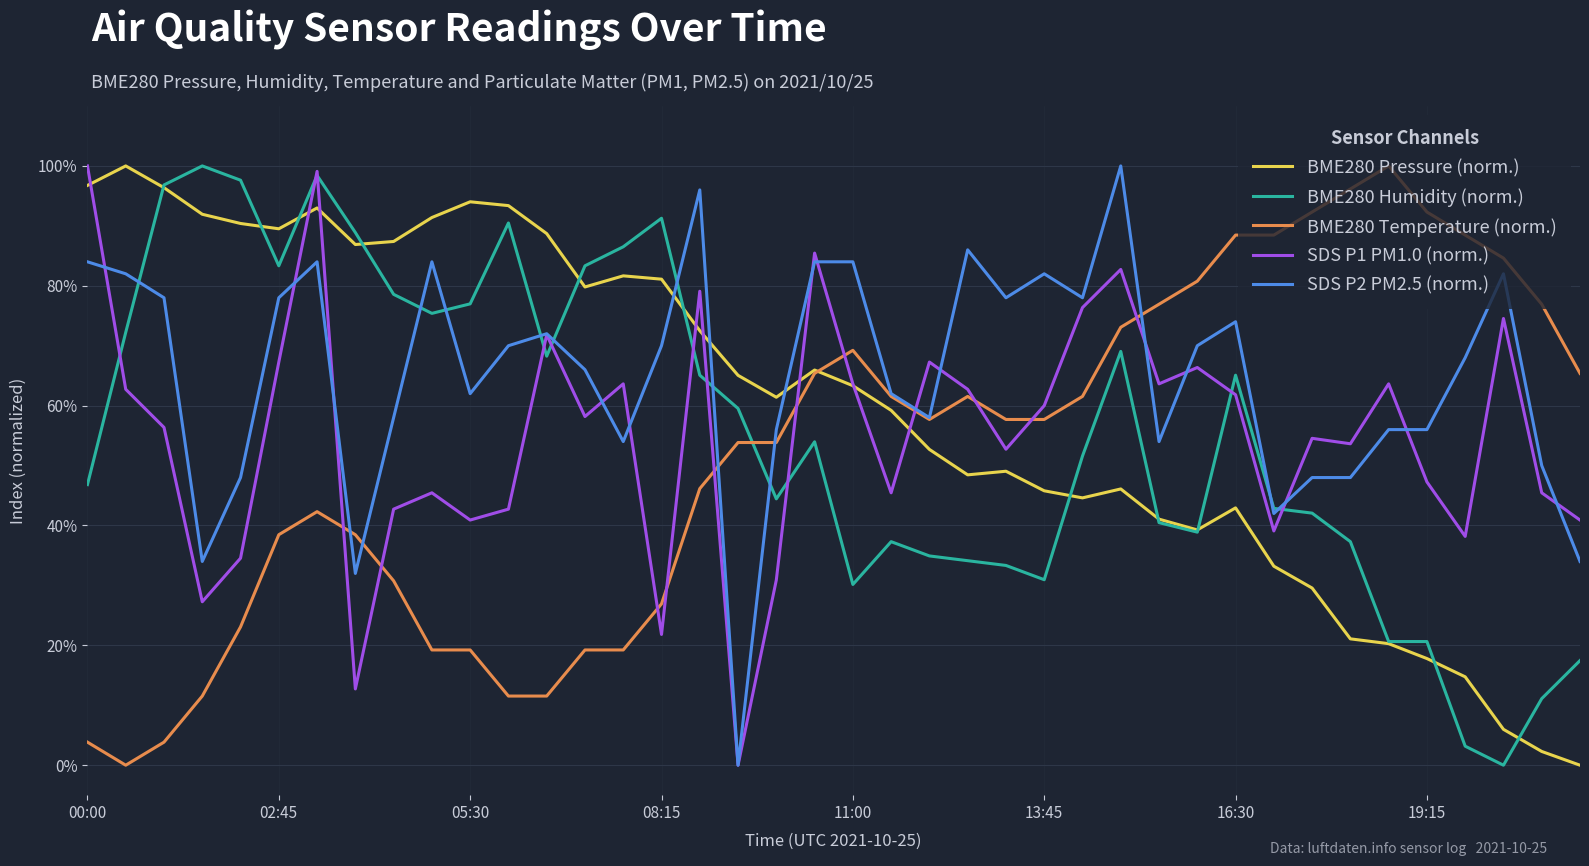

After their last crossing, which series has the higher values: BME280 Humidity (norm.) or BME280 Temperature (norm.)?

BME280 Temperature (norm.)